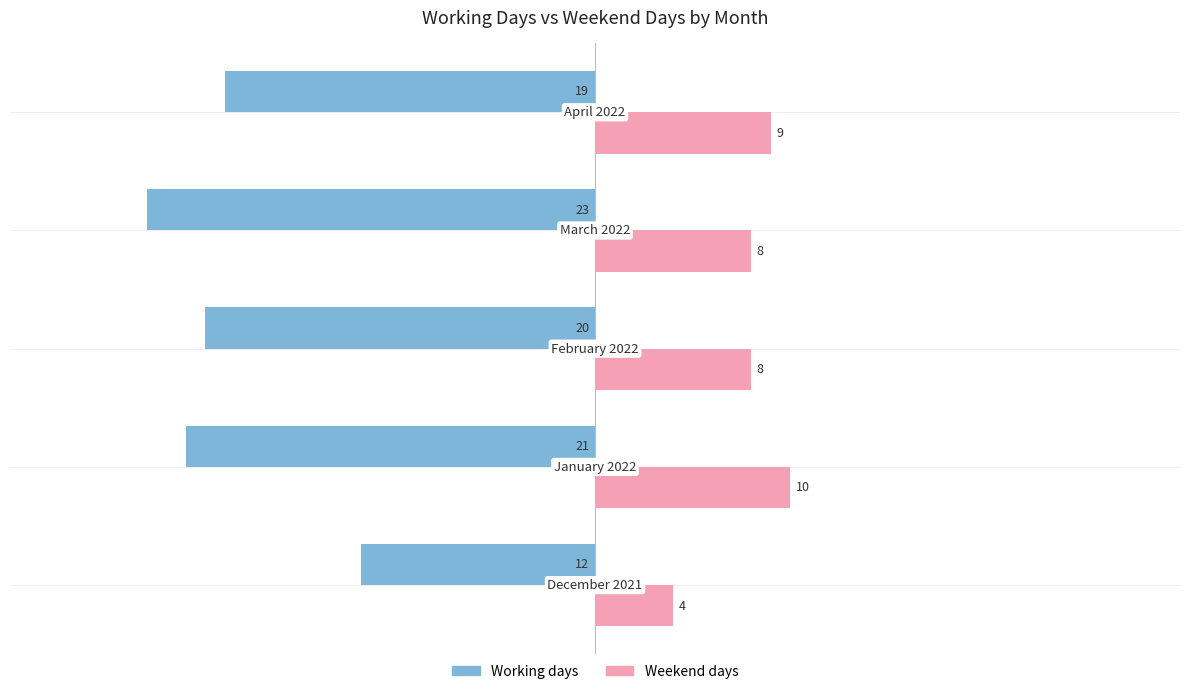

What is the sum of all Weekend days values?

39